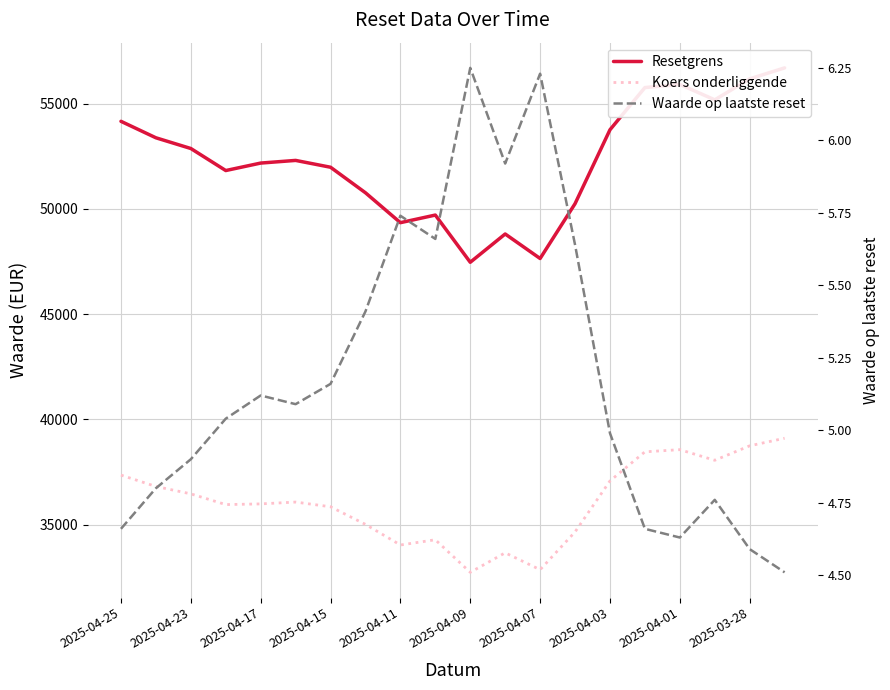

True or false: Koers onderliggende and Waarde op laatste reset intersect in this chart.

False